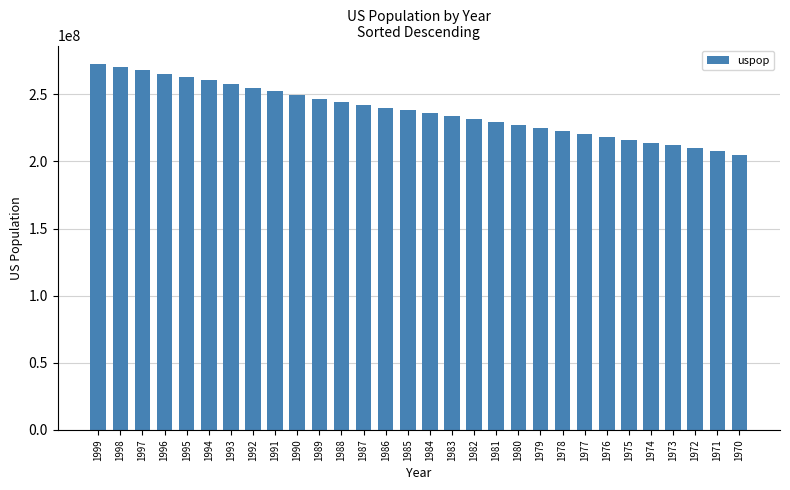

What is the minimum value shown in the chart?

205052174